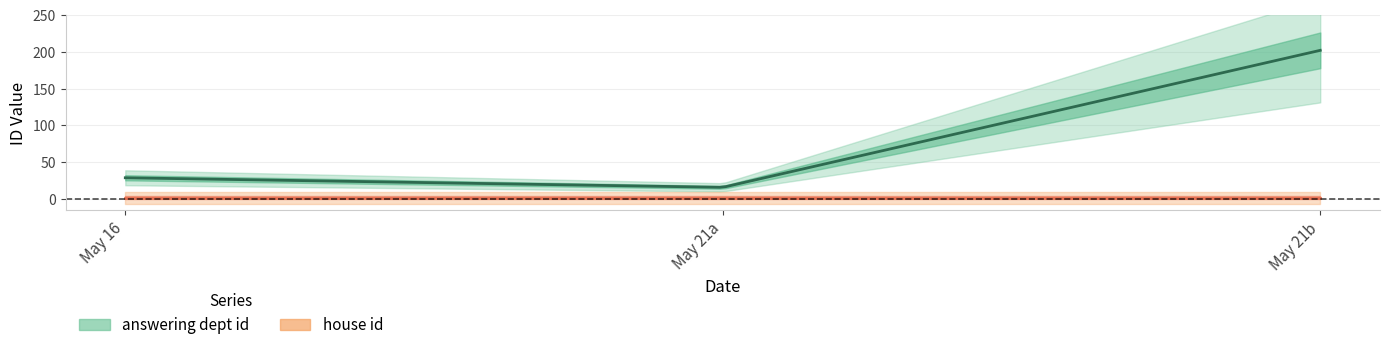

What is the average value of the house id series?

2